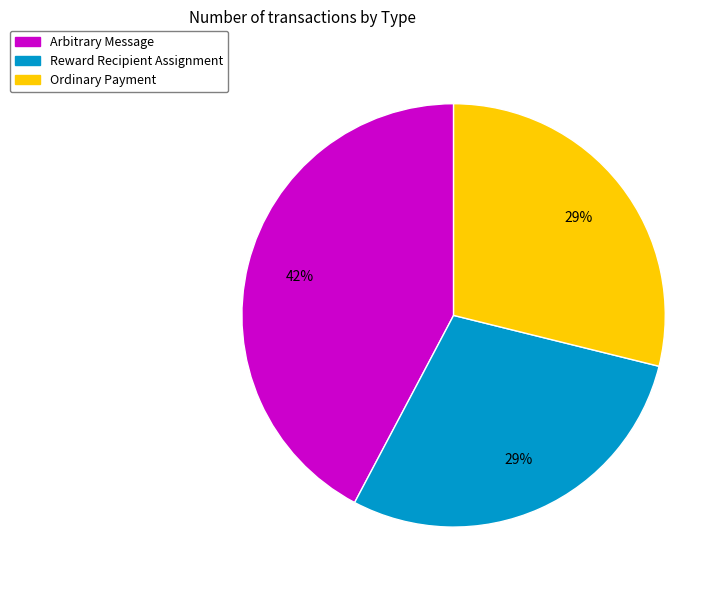

Between Ordinary Payment and Arbitrary Message, which is larger?

Arbitrary Message